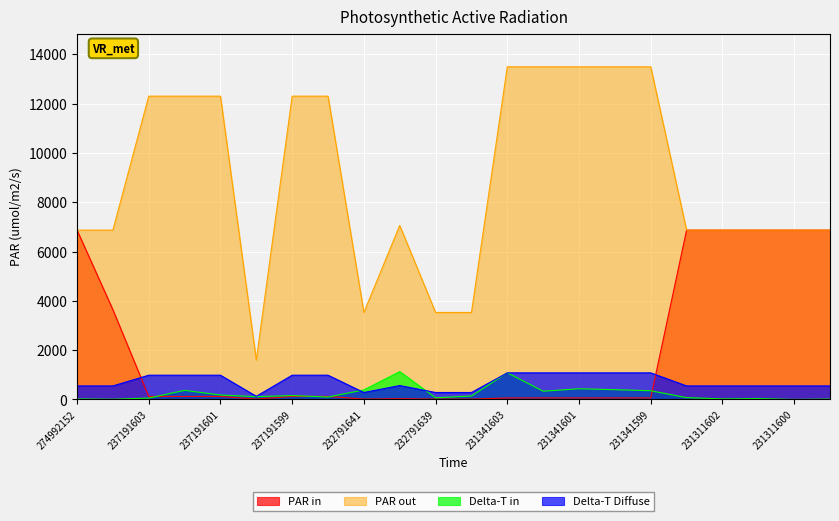

How many data points in PAR in are less than 123?

10